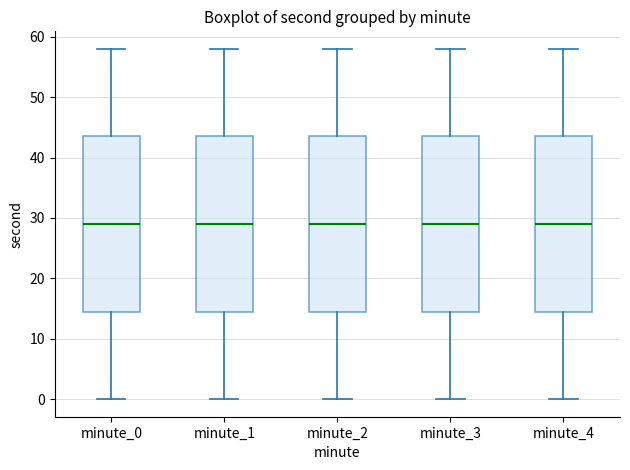

Where does the upper whisker of the box for minute_3 end on the y-axis? The values are not printed on the chart, so give them approximately, as read against the axis.

58